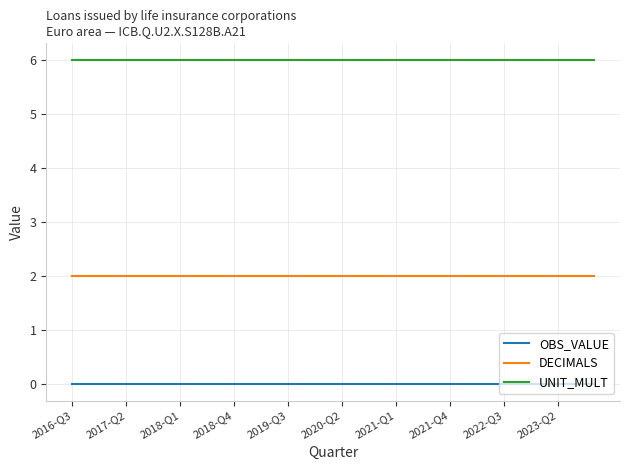

List the series in order of their overall mean, highest first.

UNIT_MULT, DECIMALS, OBS_VALUE